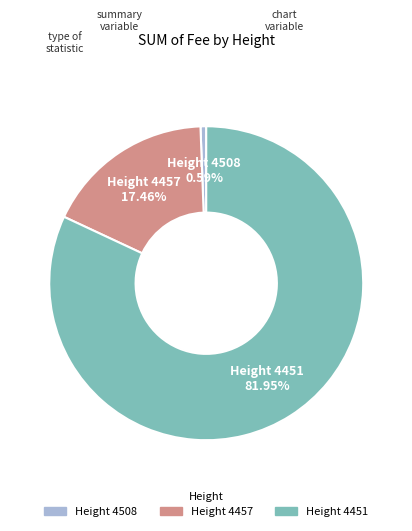

Does any single category account for the majority?

Yes